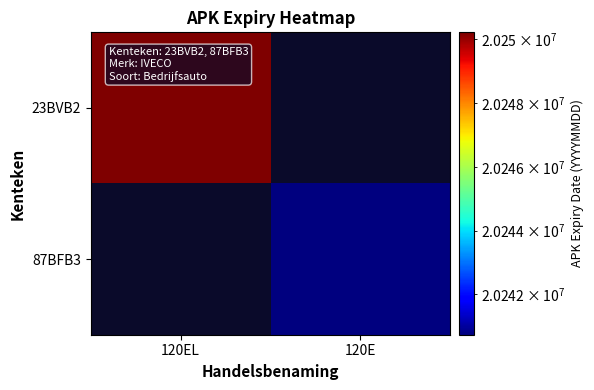

Reading left to right, transcribe all the data shown in this chart.

23BVB2: 120EL=20250221	120E=0
87BFB3: 120EL=0	120E=20240731